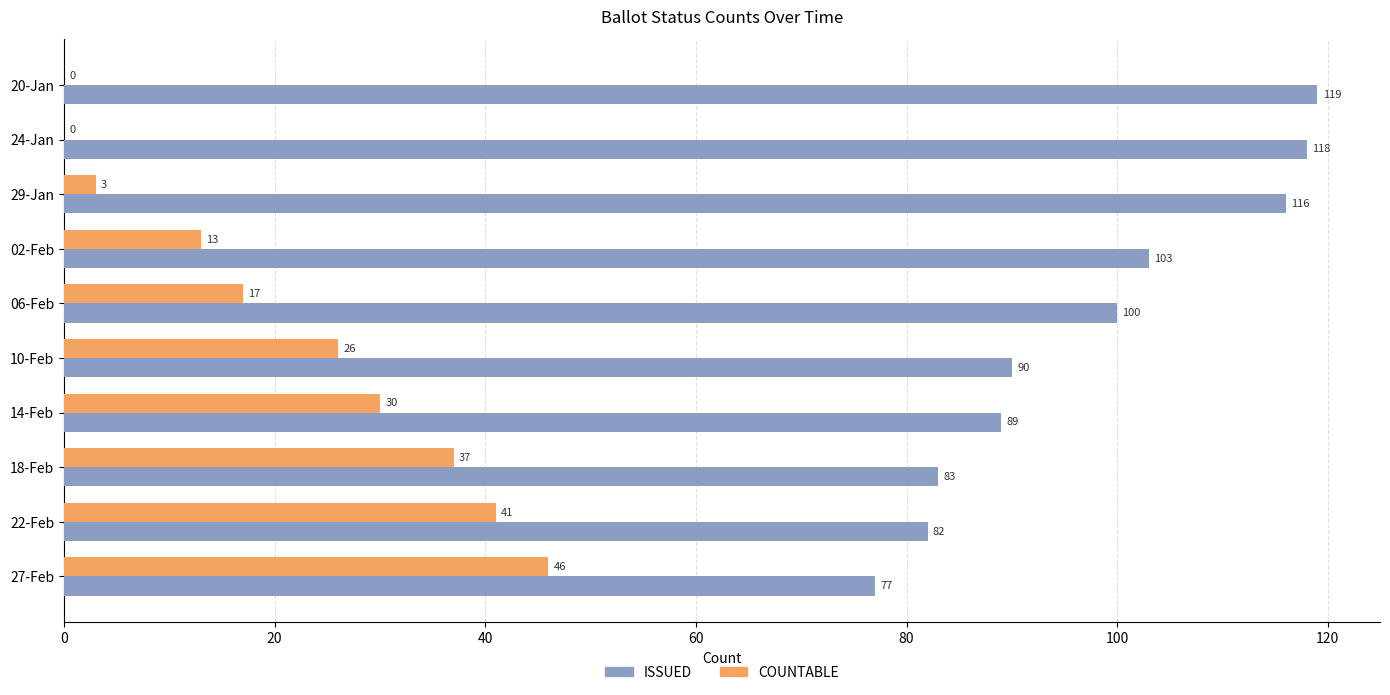

Where is COUNTABLE nearest to the value 23?

10-Feb